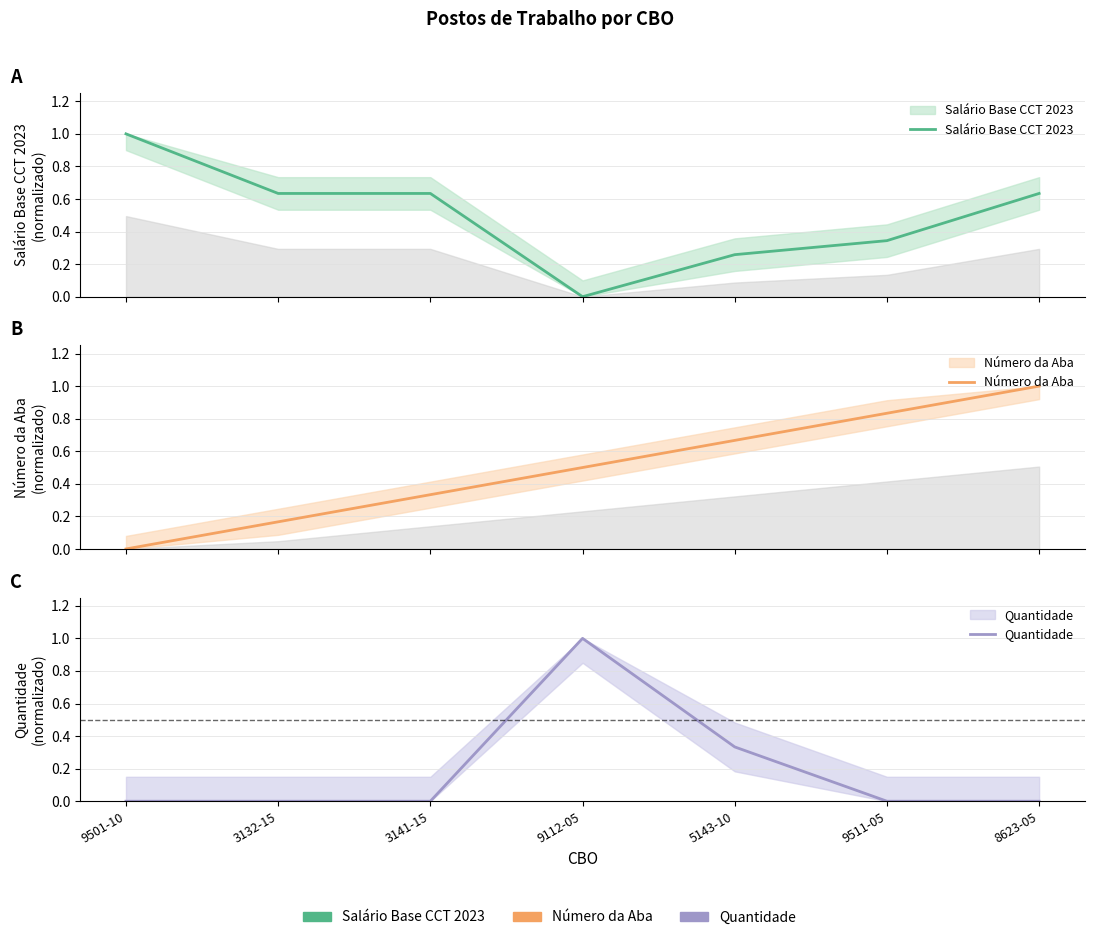

What is the maximum value shown in the chart?

1.0